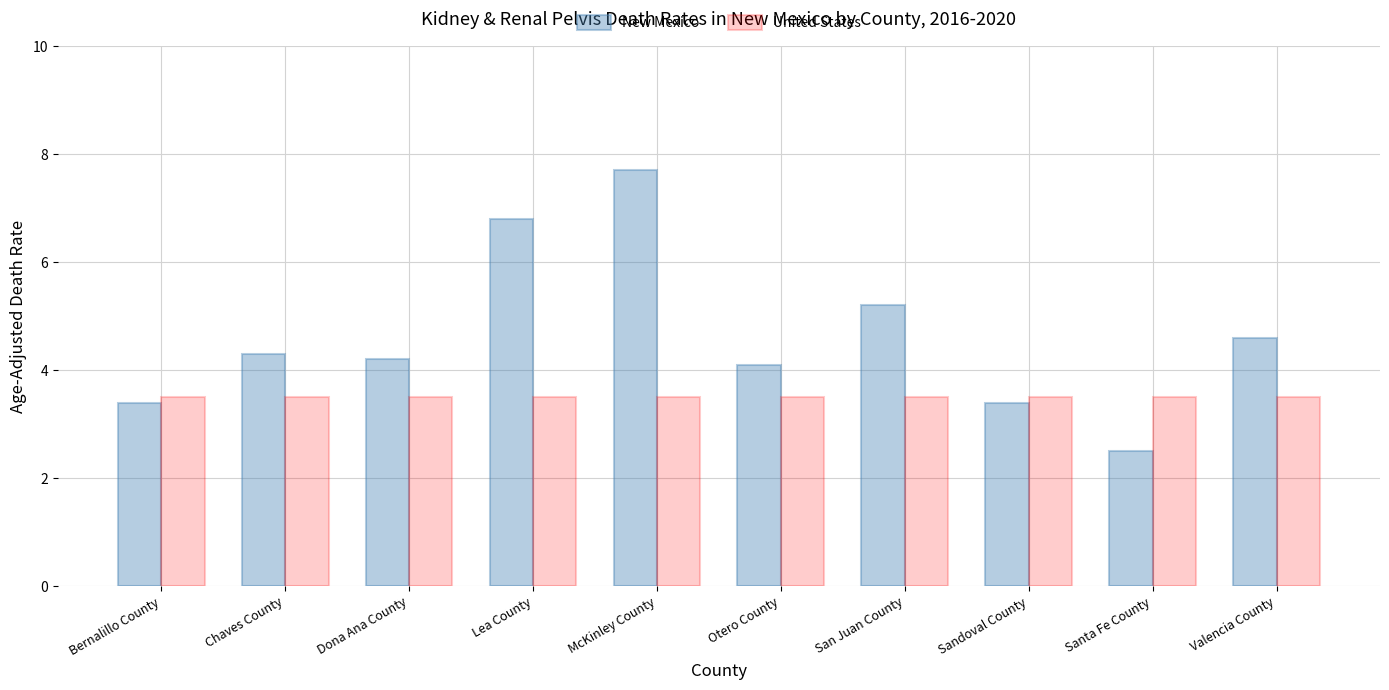

At which category does the chart reach its minimum across all series?

Santa Fe County